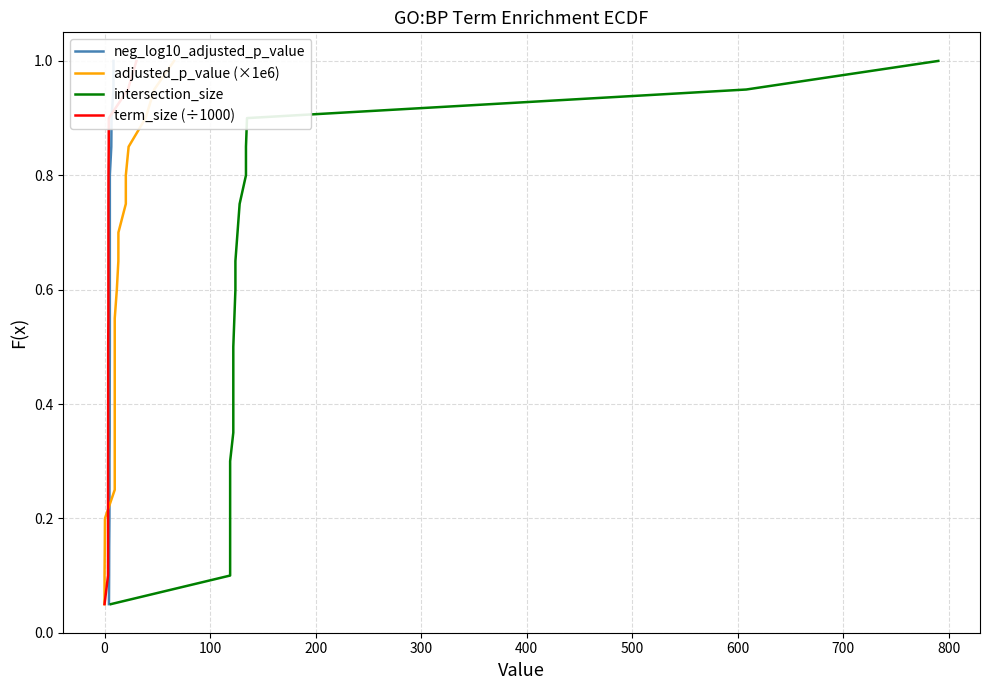

What is the label of the 7th point from the left?

500